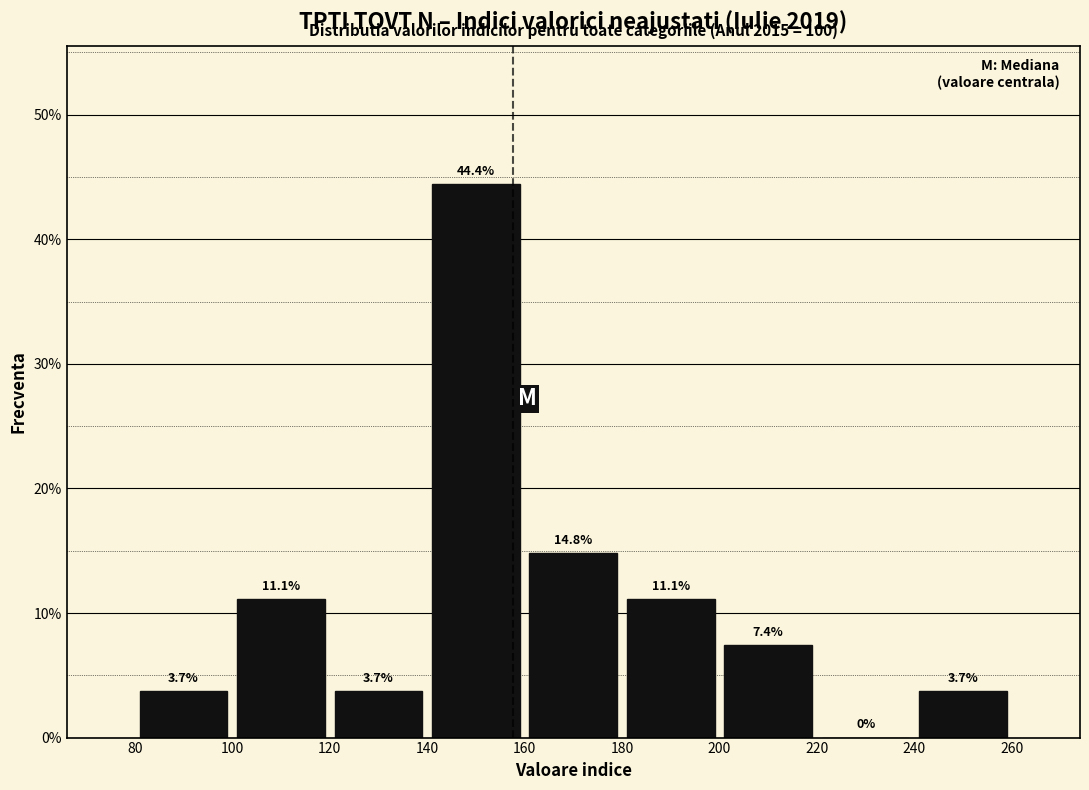

Reading left to right, list every bar in this chart as the range it spans on the x-axis followed by its height.

80 to 100: 3.7
100 to 120: 11.1
120 to 140: 3.7
140 to 160: 44.4
160 to 180: 14.8
180 to 200: 11.1
200 to 220: 7.4
220 to 240: 0.0
240 to 260: 3.7